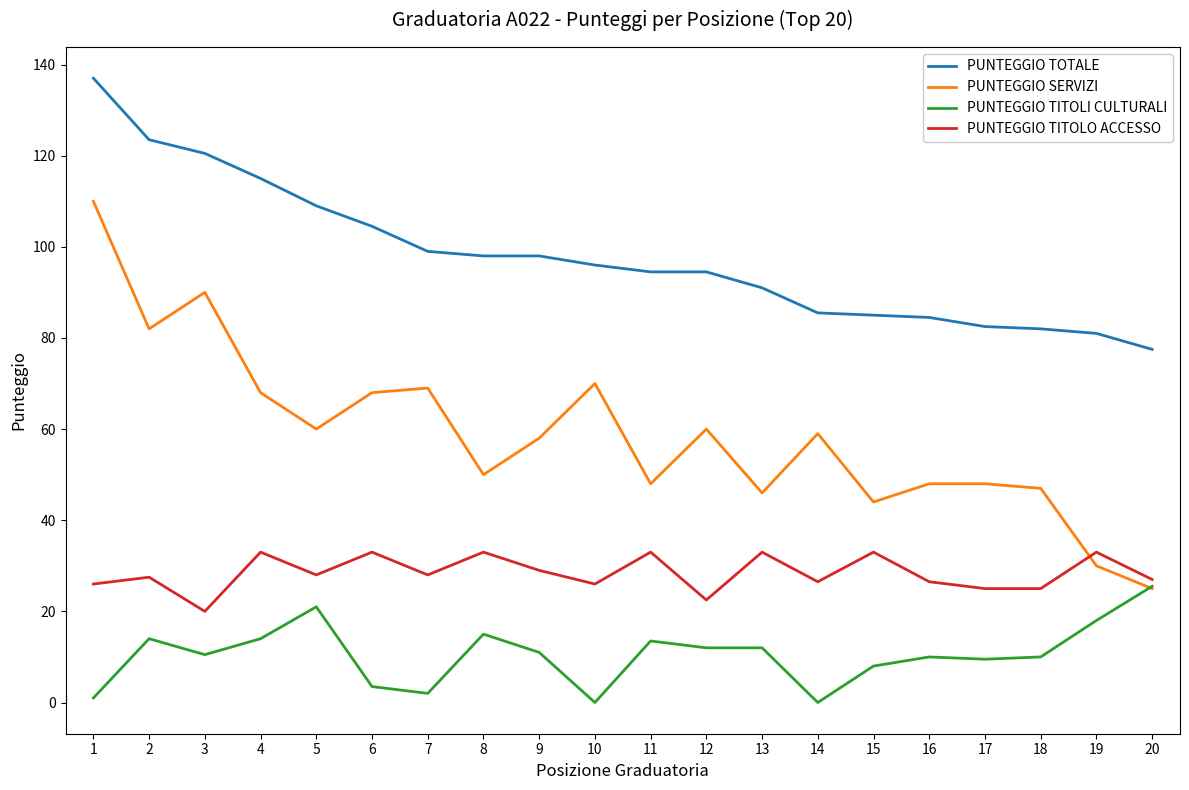

The PUNTEGGIO TOTALE series shows 109.5 at 17. True or false?

False